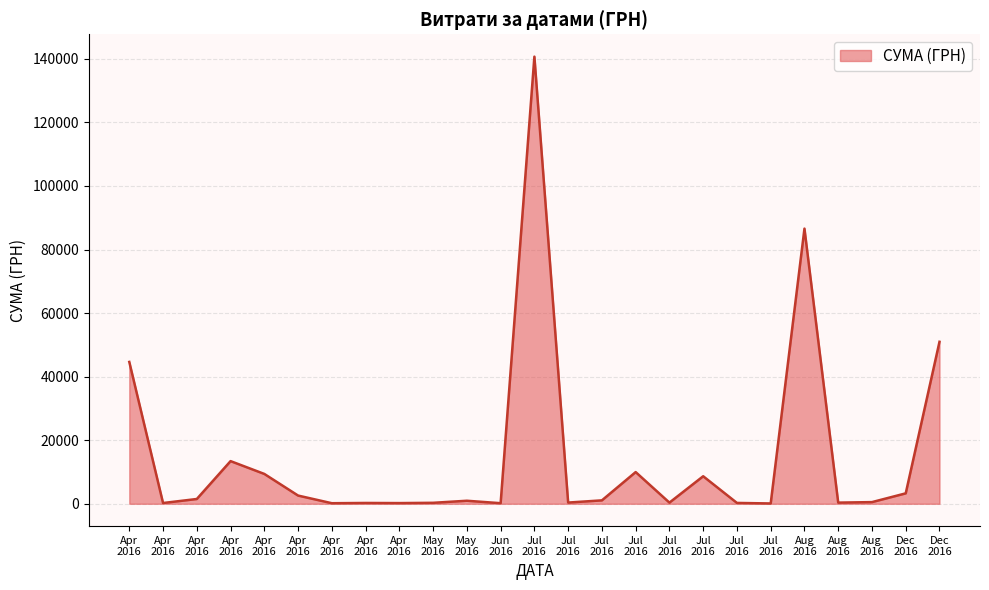

Is this an area chart (filled region under the line)?

Yes